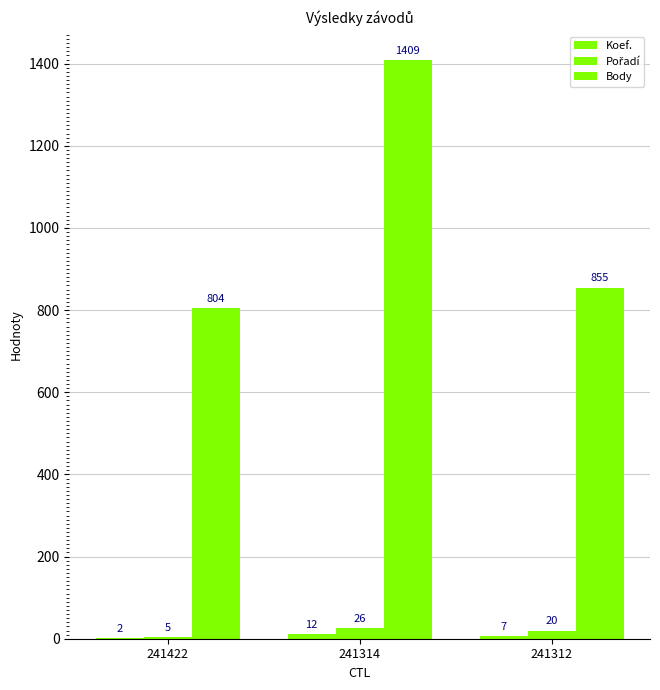

How many groups of bars are there?

3